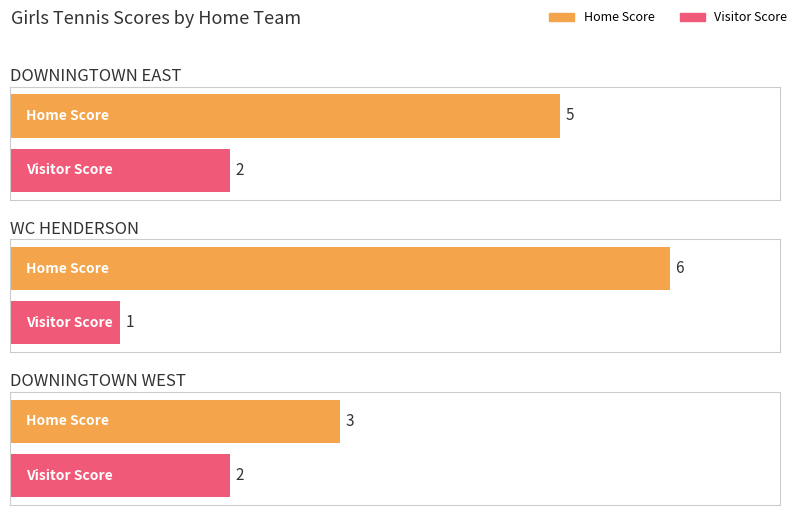

At which label is Home Score closest to 4?

DOWNINGTOWN EAST